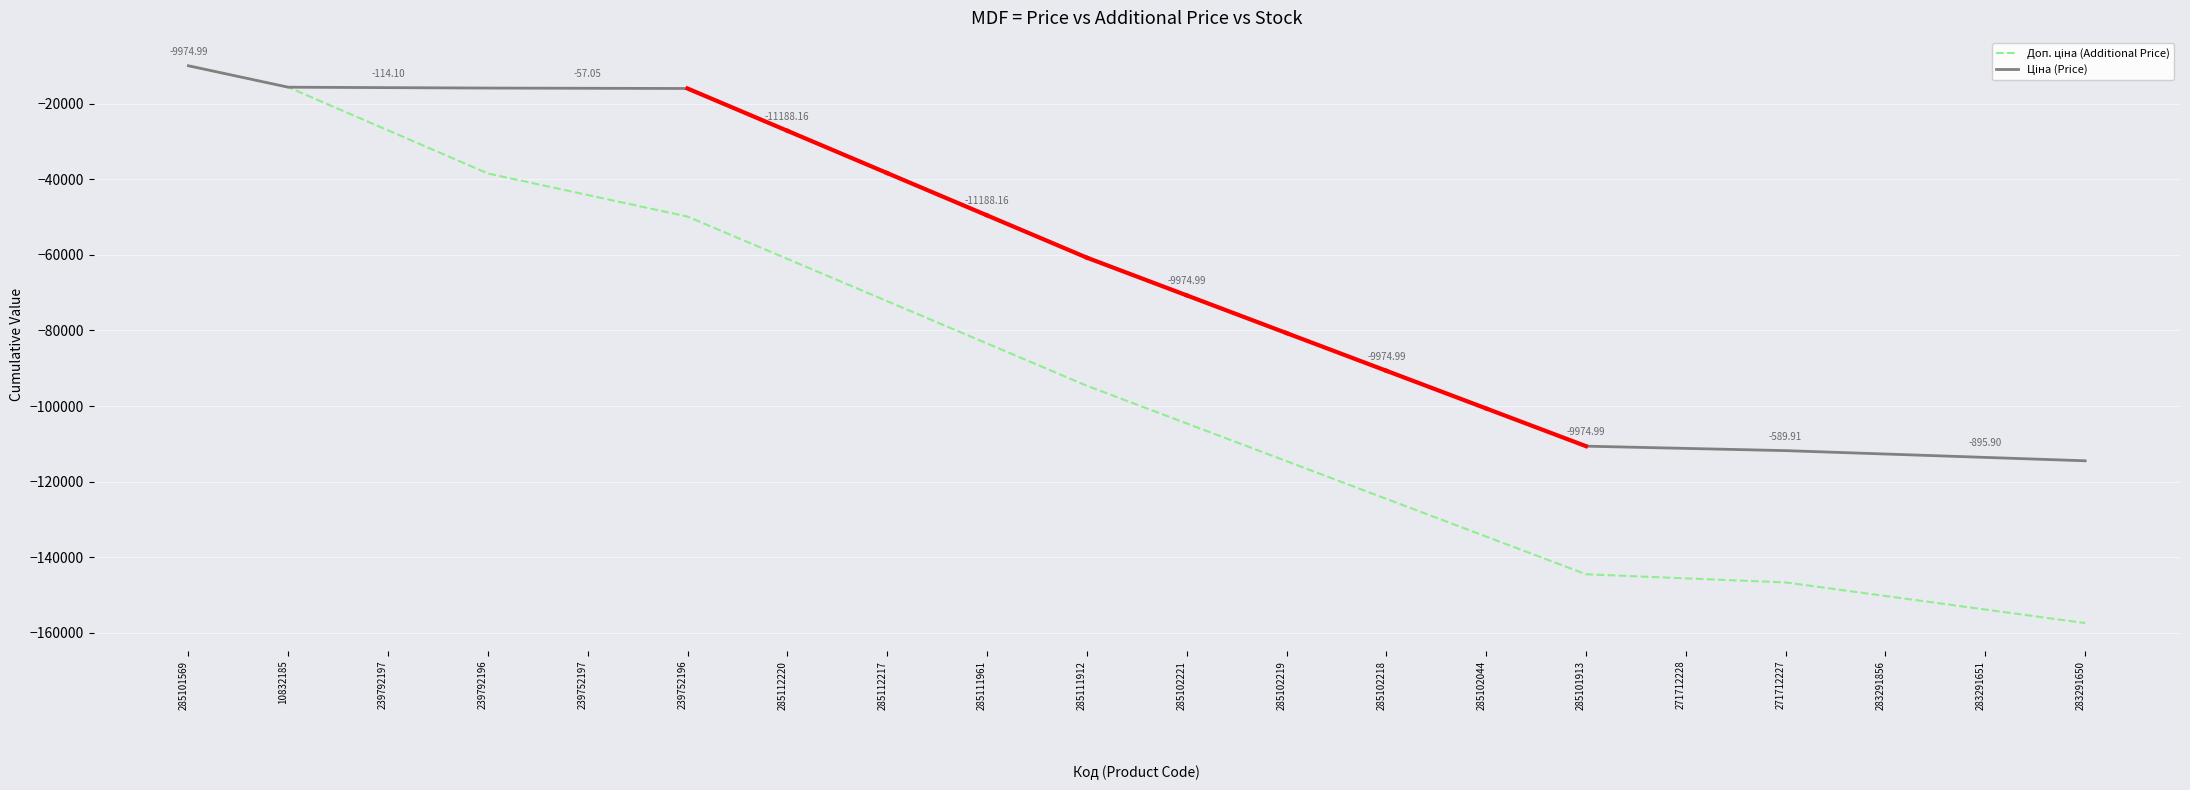

At which category is the sum across all series the highest?

285101569